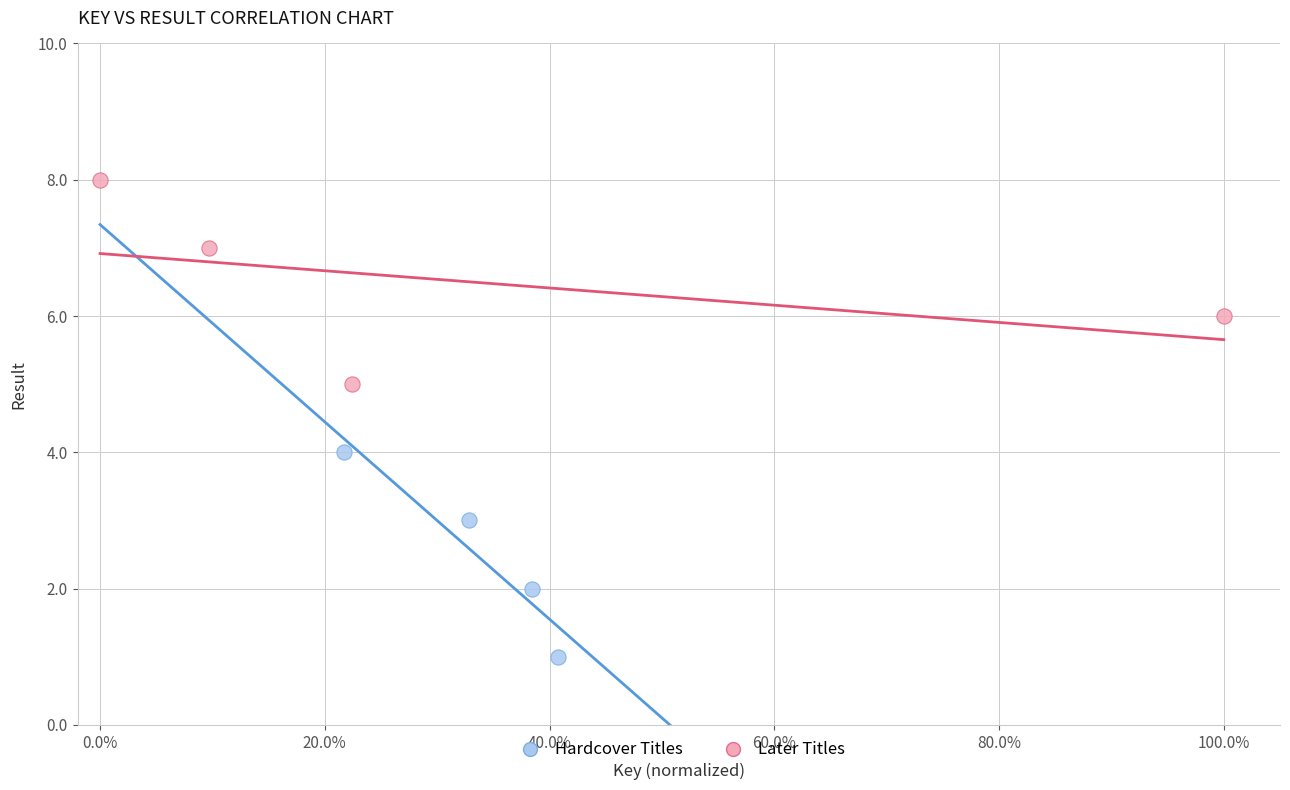

Which series reaches the minimum Y coordinate?

Hardcover Titles